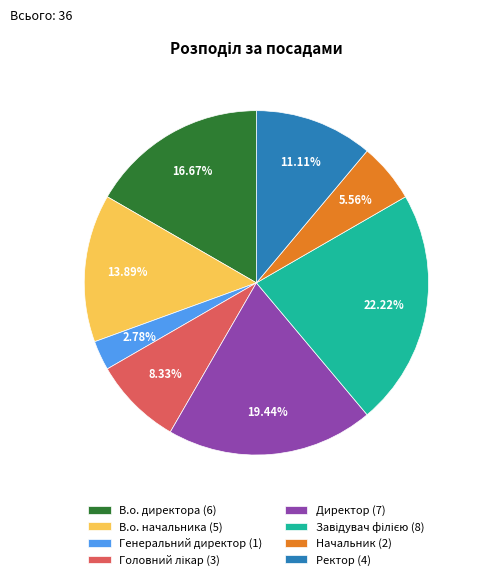

To the nearest percent, what portion does Ректор represent?

11%